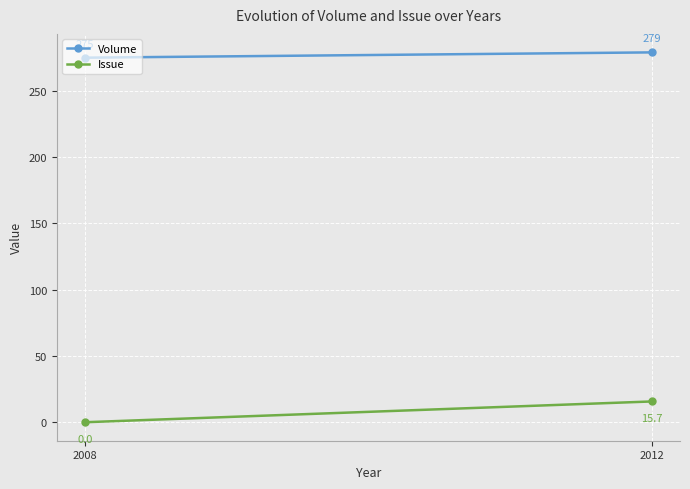

Which series has the largest range (max minus min)?

Issue